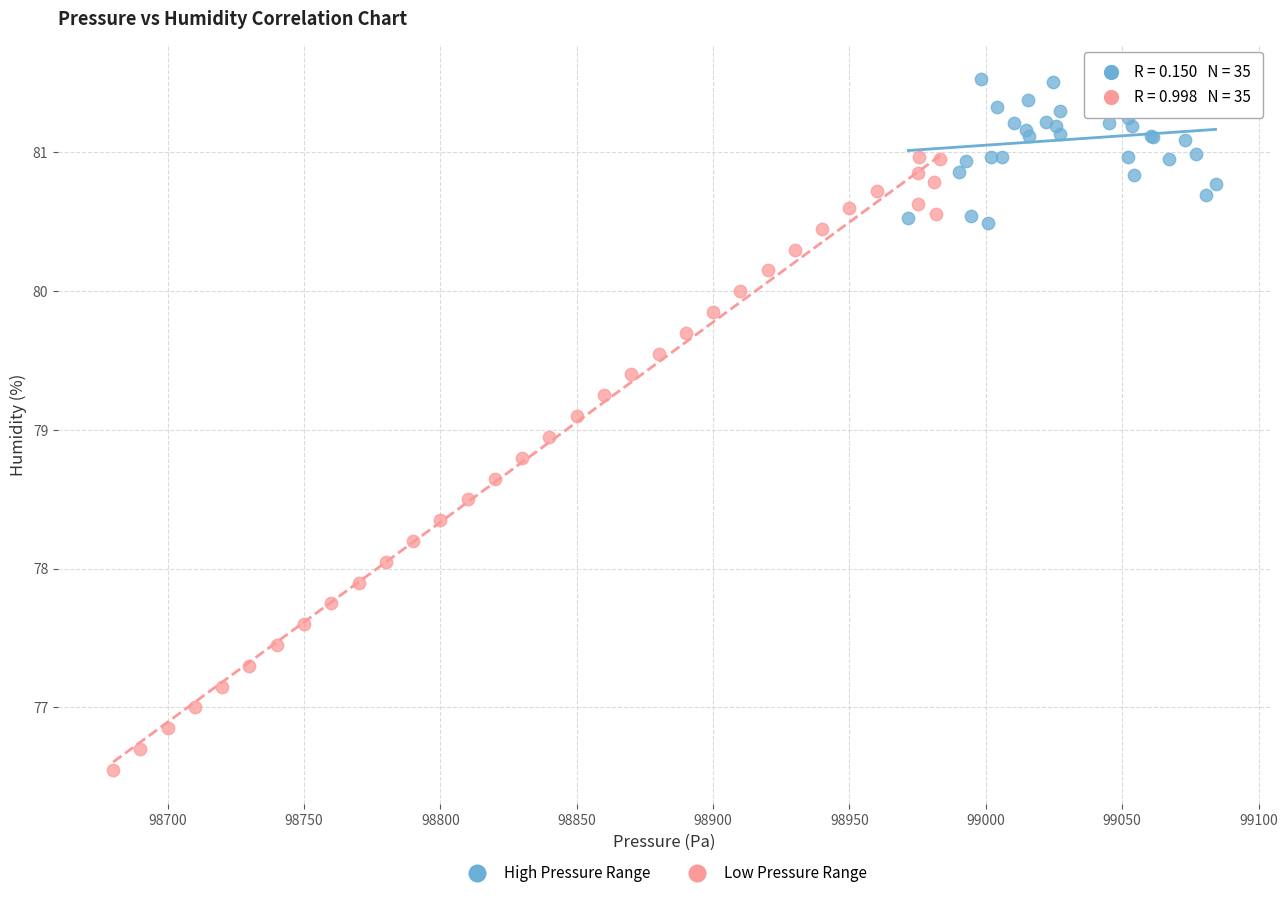

Which series has the widest spread of Y values?

Low Pressure Range